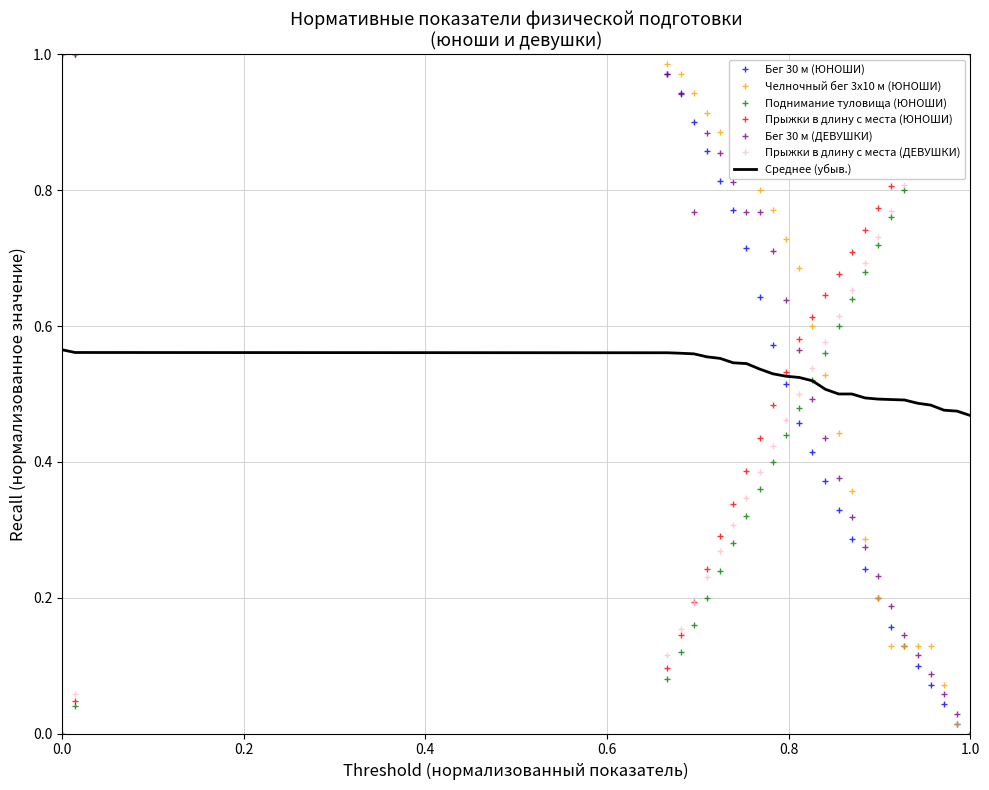

After their last crossing, which series has the higher values: Бег 30 м (ЮНОШИ) or Поднимание туловища (ЮНОШИ)?

Поднимание туловища (ЮНОШИ)